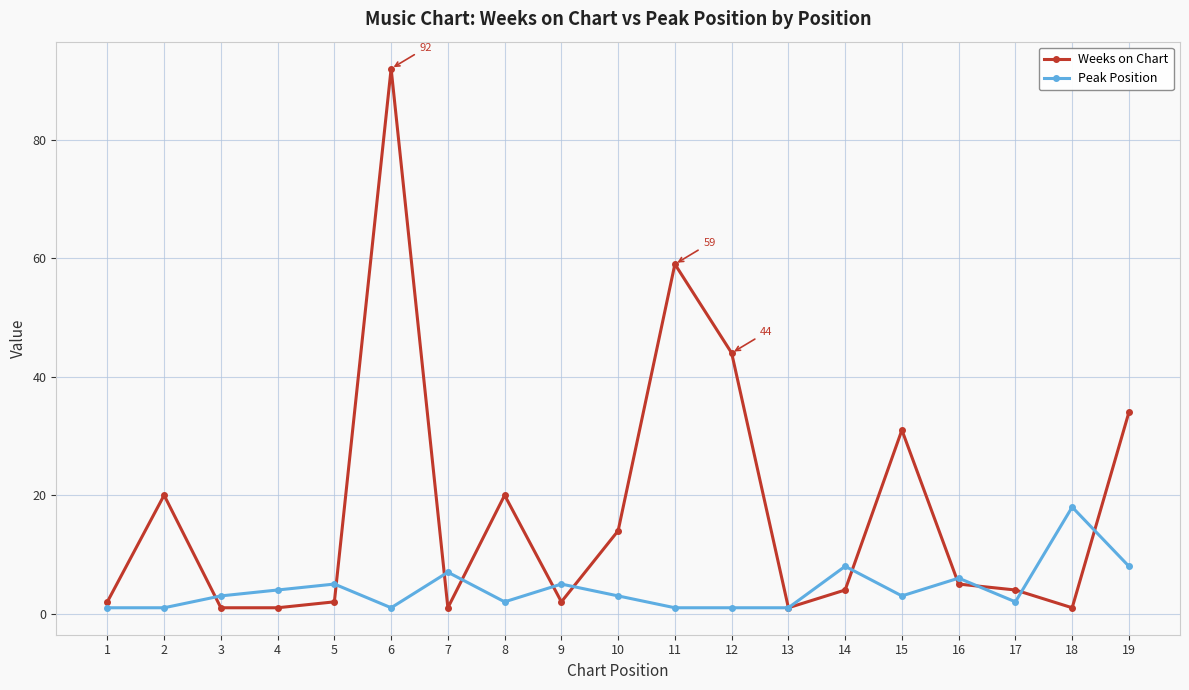

What is the smallest value displayed?

1